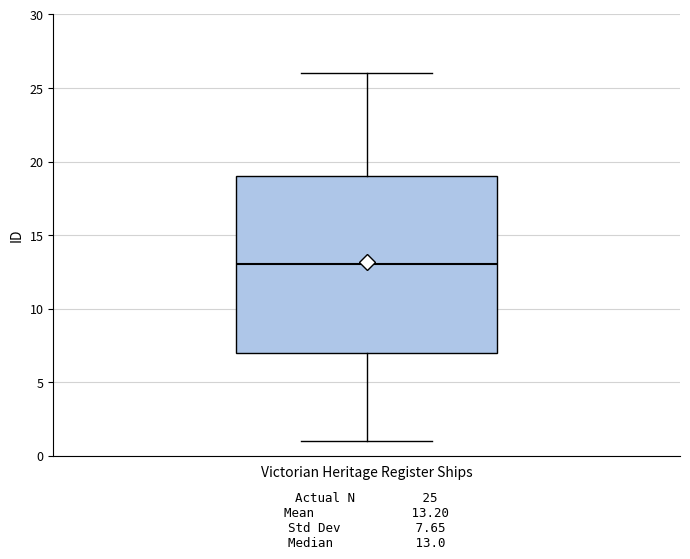

Where does the median line of the box for Victorian Heritage Register Ships sit on the y-axis? The values are not printed on the chart, so give them approximately, as read against the axis.

13